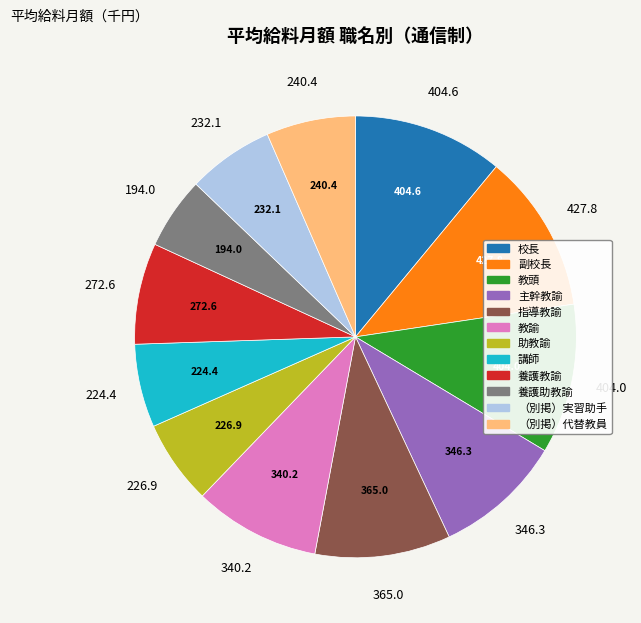

Which category has the smallest portion of the pie?

養護助教諭